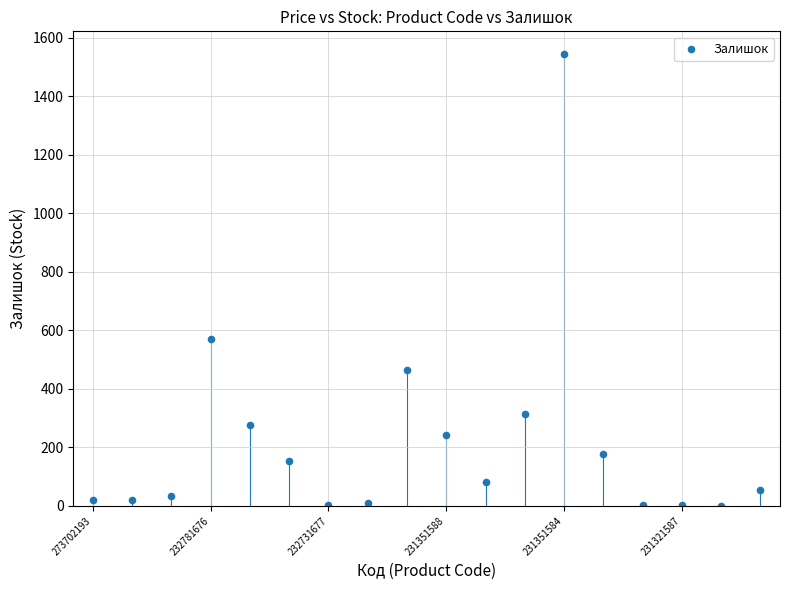

What Y value in the scatter plot is closest to 773?

570